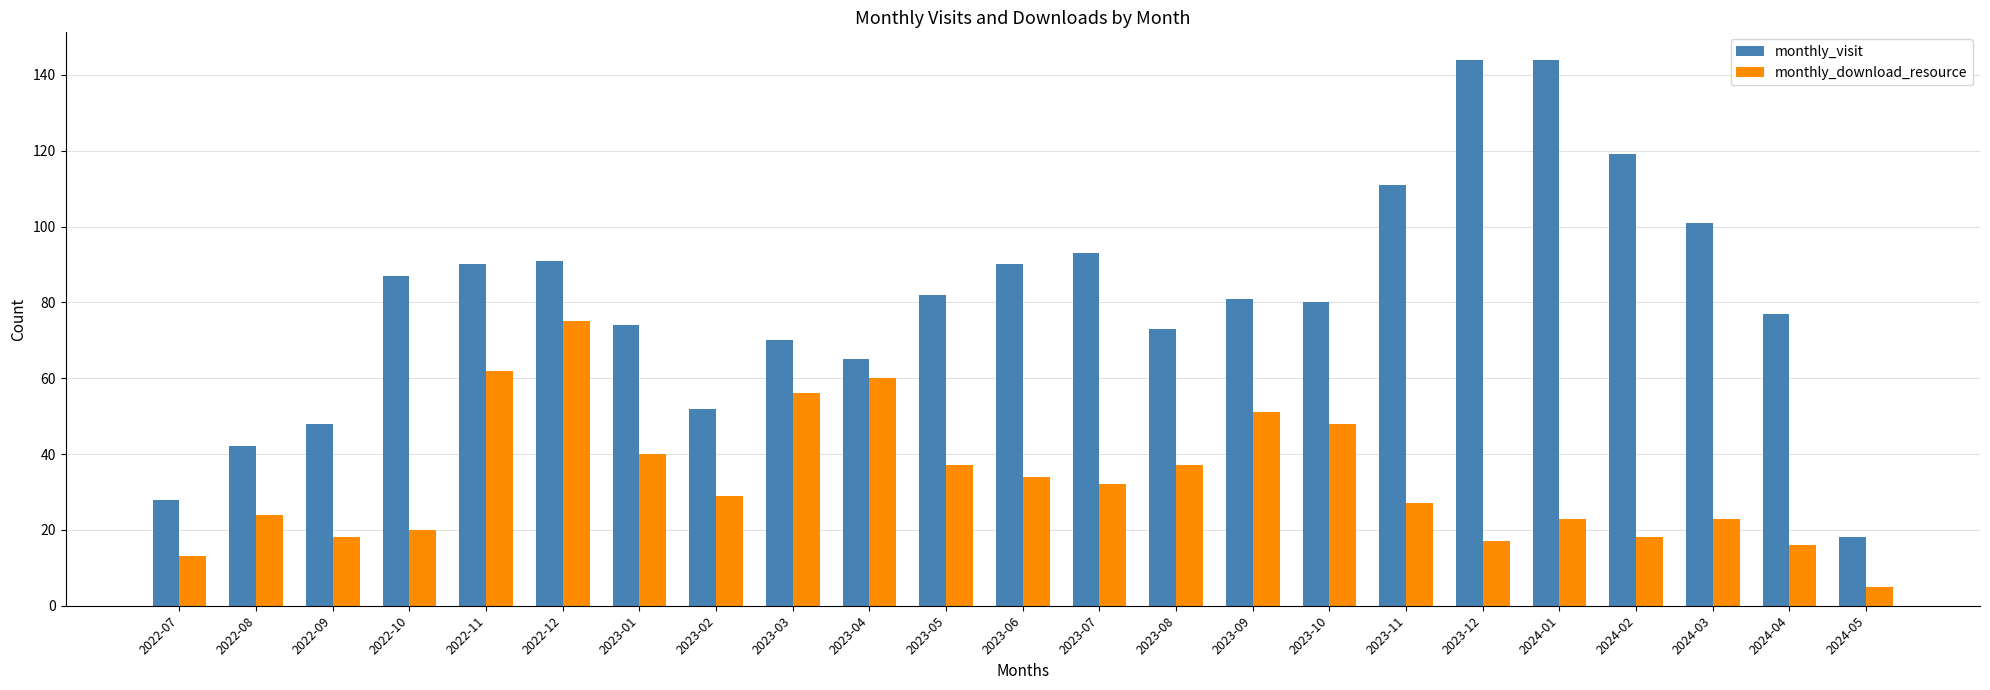

Reading right to left, extract all data points from this chart.

monthly_visit: 2024-05=18	2024-04=77	2024-03=101	2024-02=119	2024-01=144	2023-12=144	2023-11=111	2023-10=80	2023-09=81	2023-08=73	2023-07=93	2023-06=90	2023-05=82	2023-04=65	2023-03=70	2023-02=52	2023-01=74	2022-12=91	2022-11=90	2022-10=87	2022-09=48	2022-08=42	2022-07=28
monthly_download_resource: 2024-05=5	2024-04=16	2024-03=23	2024-02=18	2024-01=23	2023-12=17	2023-11=27	2023-10=48	2023-09=51	2023-08=37	2023-07=32	2023-06=34	2023-05=37	2023-04=60	2023-03=56	2023-02=29	2023-01=40	2022-12=75	2022-11=62	2022-10=20	2022-09=18	2022-08=24	2022-07=13